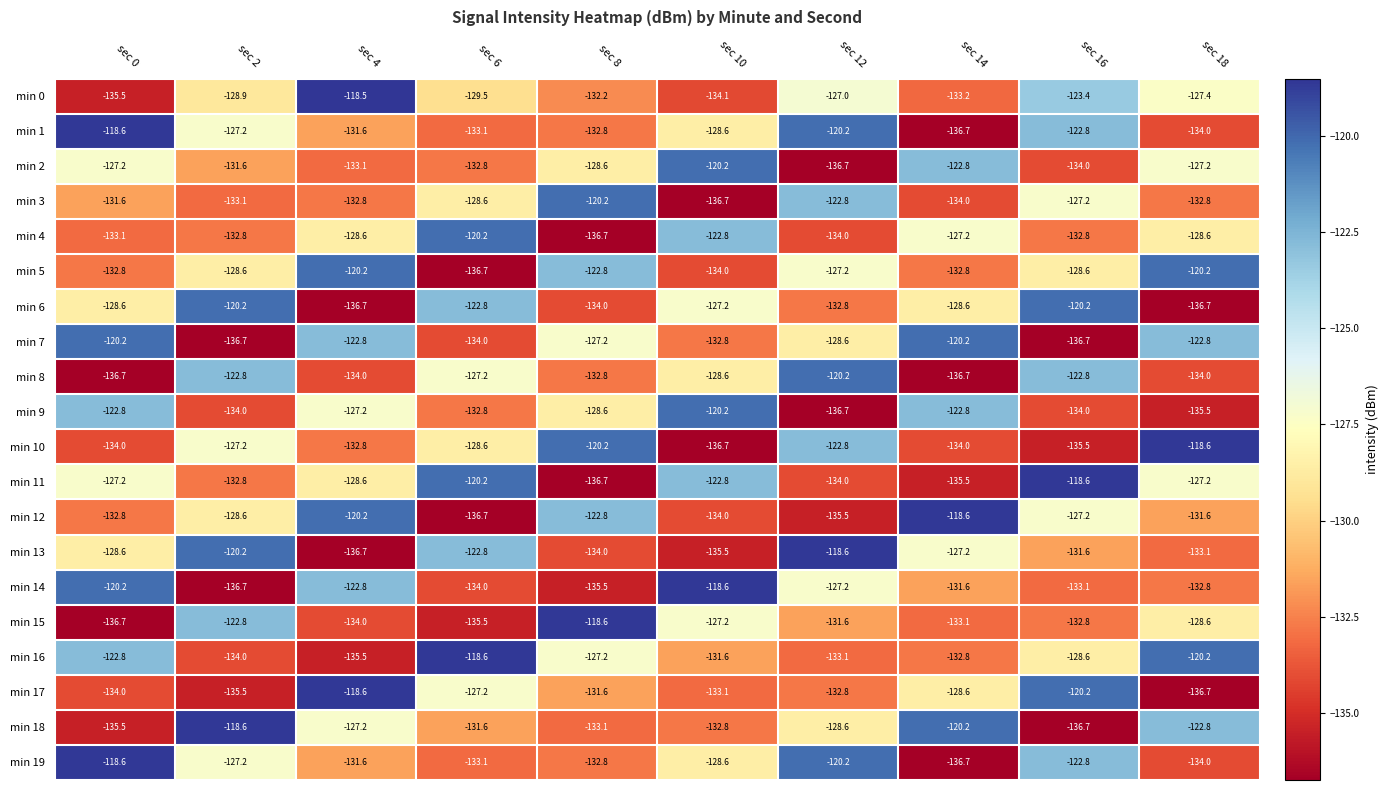

What is the difference between the second highest and minimum values in the min 0 series?

12.1